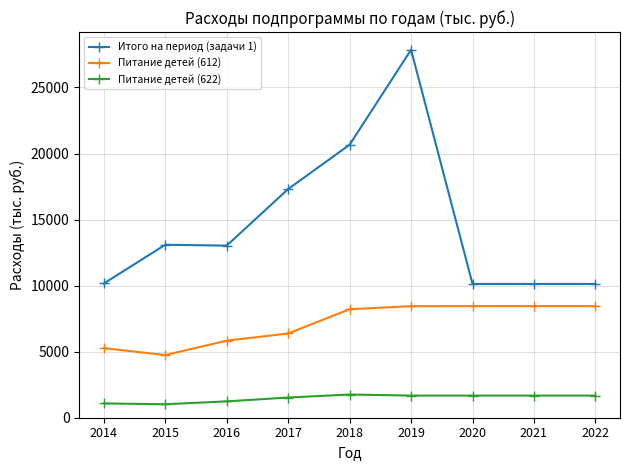

At which category does Питание детей (612) reach its first local valley?

2015